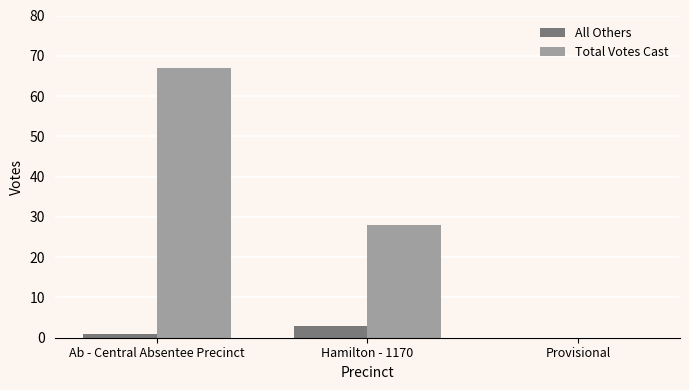

The Total Votes Cast series shows 28 at Hamilton - 1170. True or false?

True